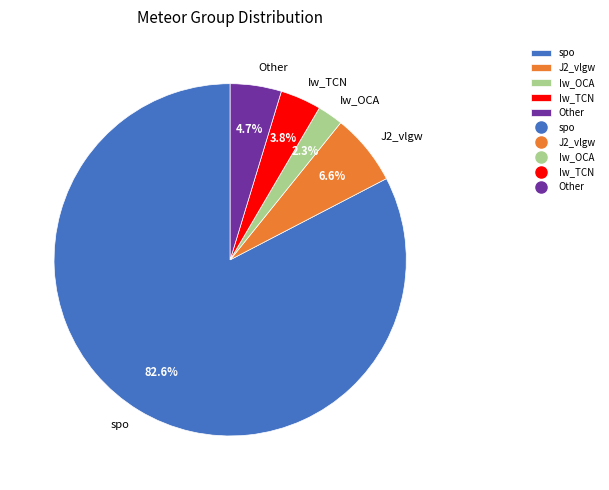

What percentage is NOT represented by Iw_TCN?

96.2%